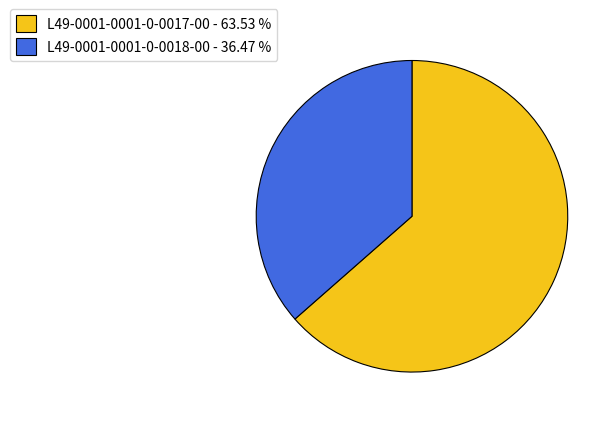

Combined, do L49-0001-0001-0-0017-00 and L49-0001-0001-0-0018-00 account for over 50%?

Yes